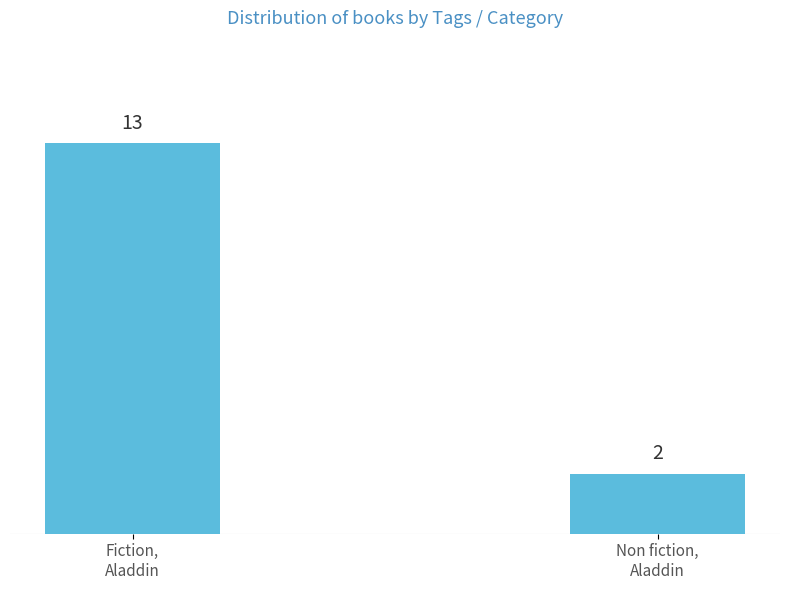

What is the sum of the values at Non fiction,
Aladdin and Fiction,
Aladdin?

15